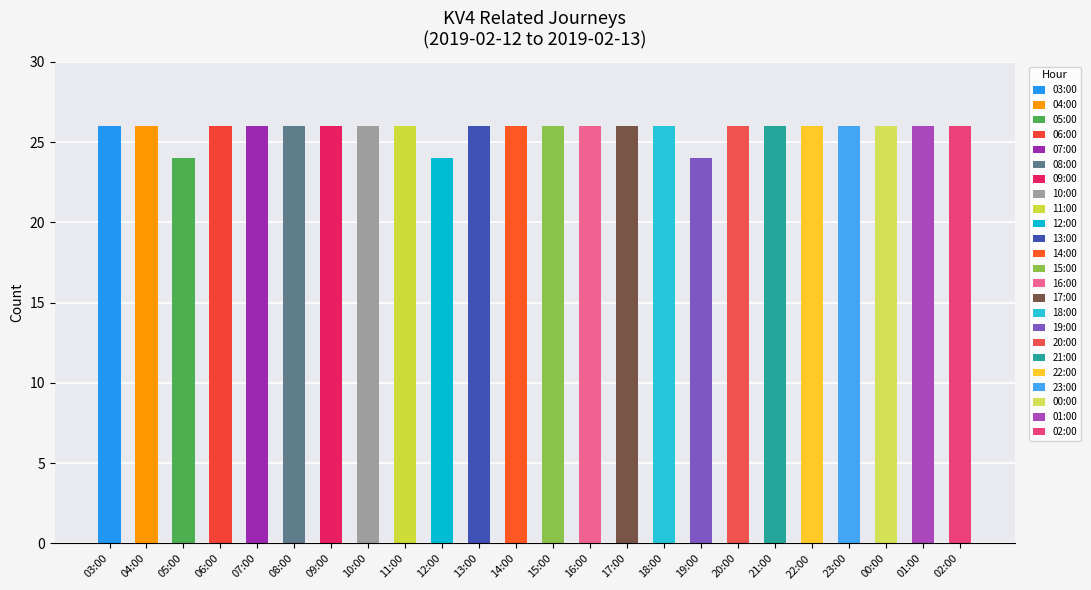

What is the ratio of the value at 11:00 to the value at 10:00?

1.0